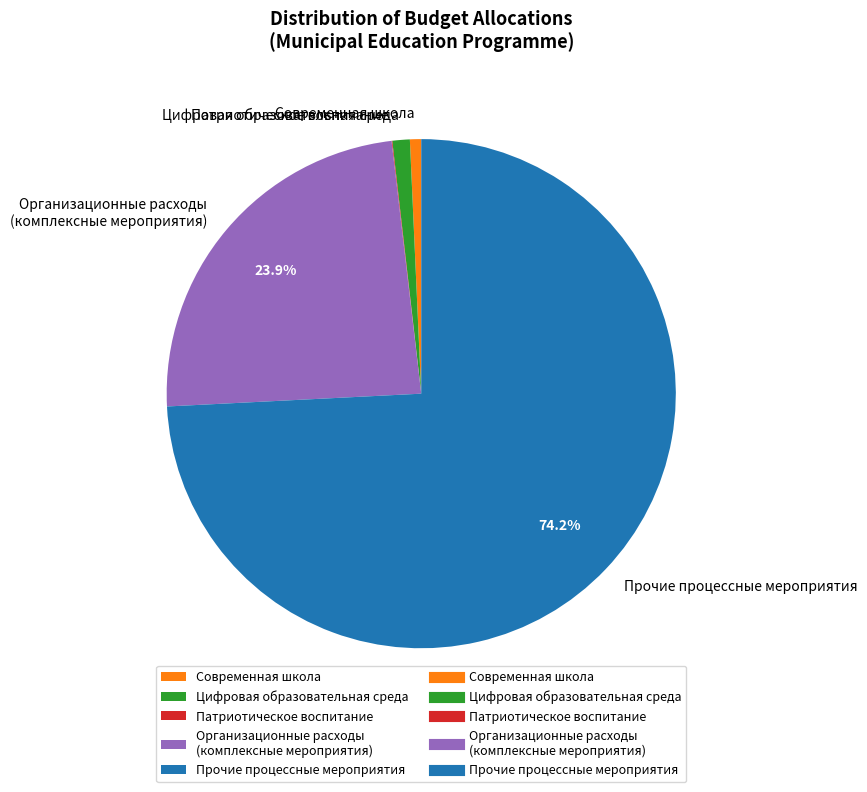

Is the sum of Цифровая образовательная среда and Организационные расходы (комплексные мероприятия) greater than half?

No